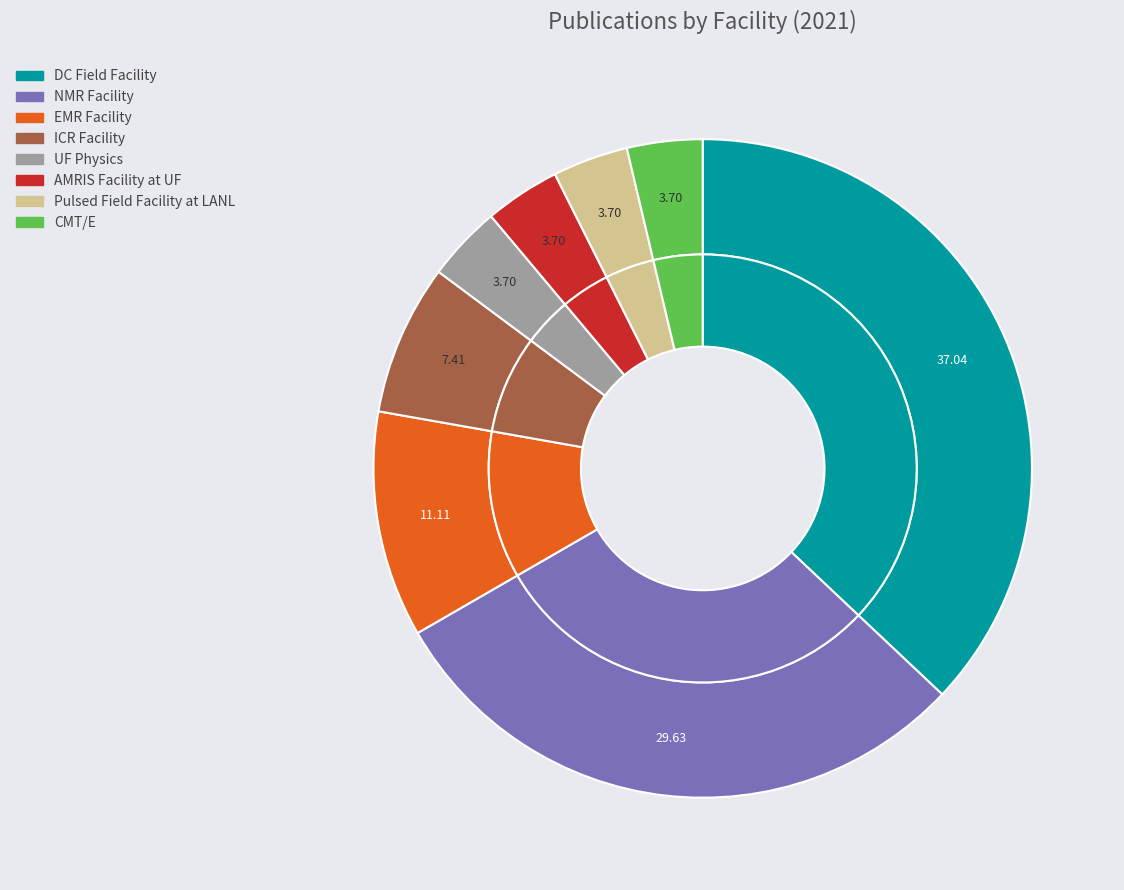

What percentage is the ICR Facility slice, to the nearest percent?

7%